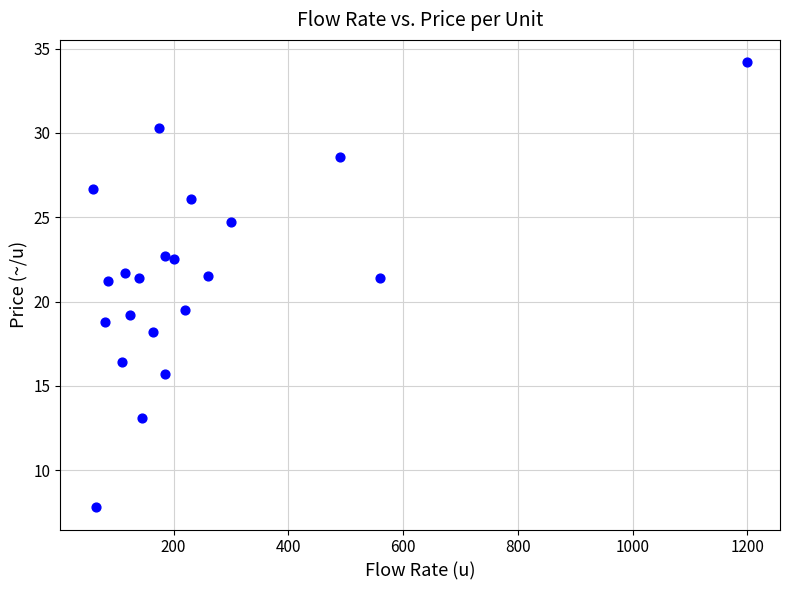

What is the range of Y values (max minus min)?

26.4